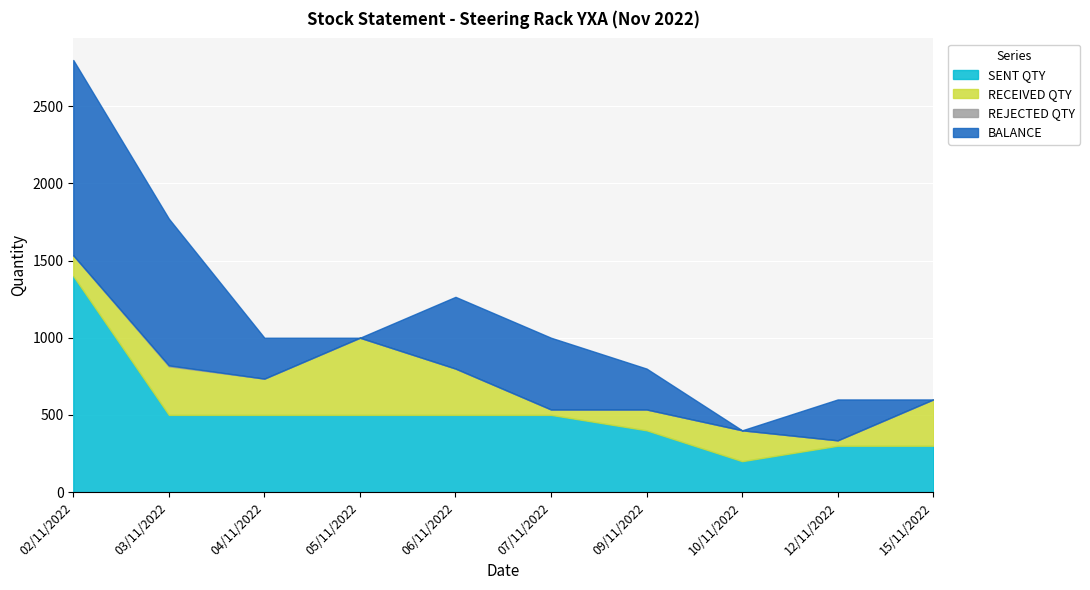

True or false: BALANCE has a value of 465 at 07/11/2022.

True